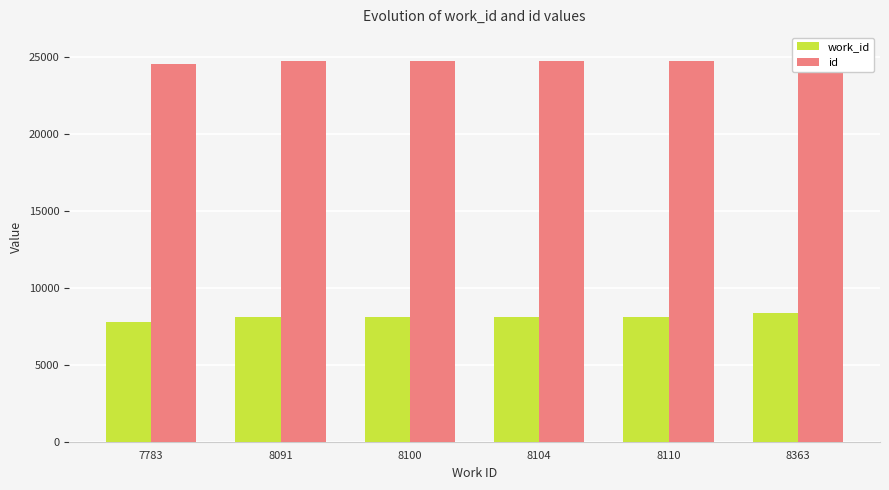

Which series has the largest total across all categories?

id